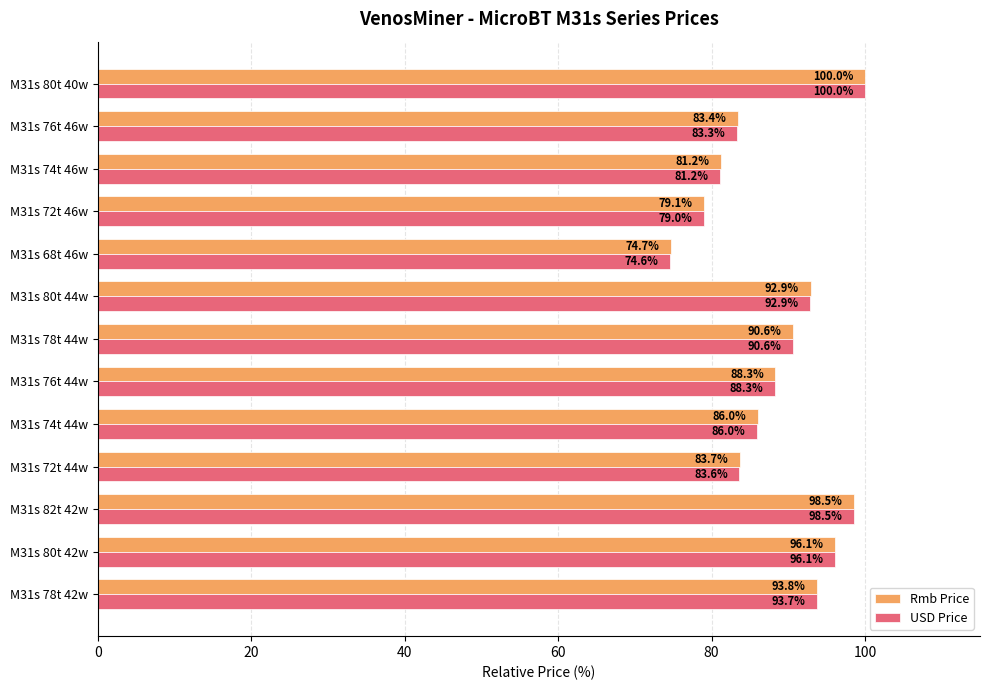

At how many categories does at least one series exceed 77?

12